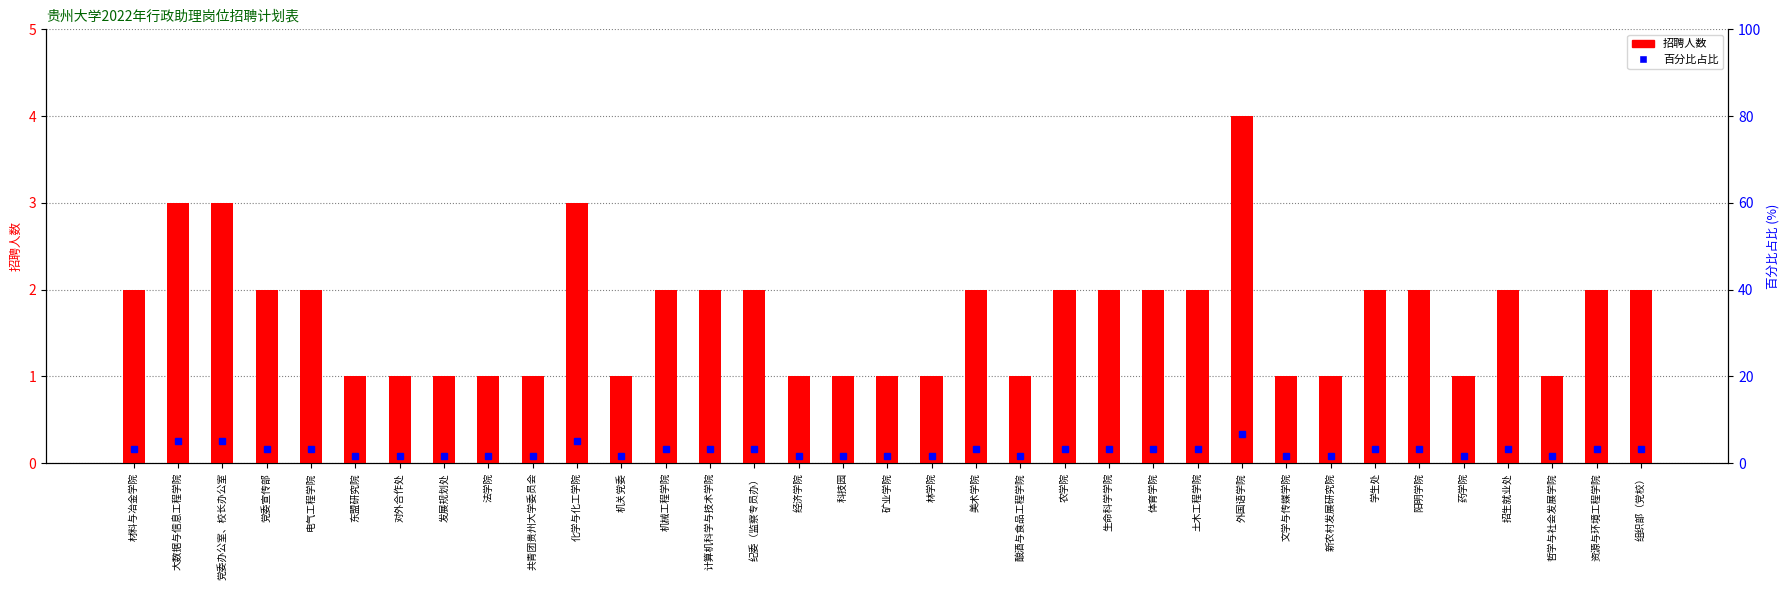

What is the highest value of the 招聘人数 series?

4.0